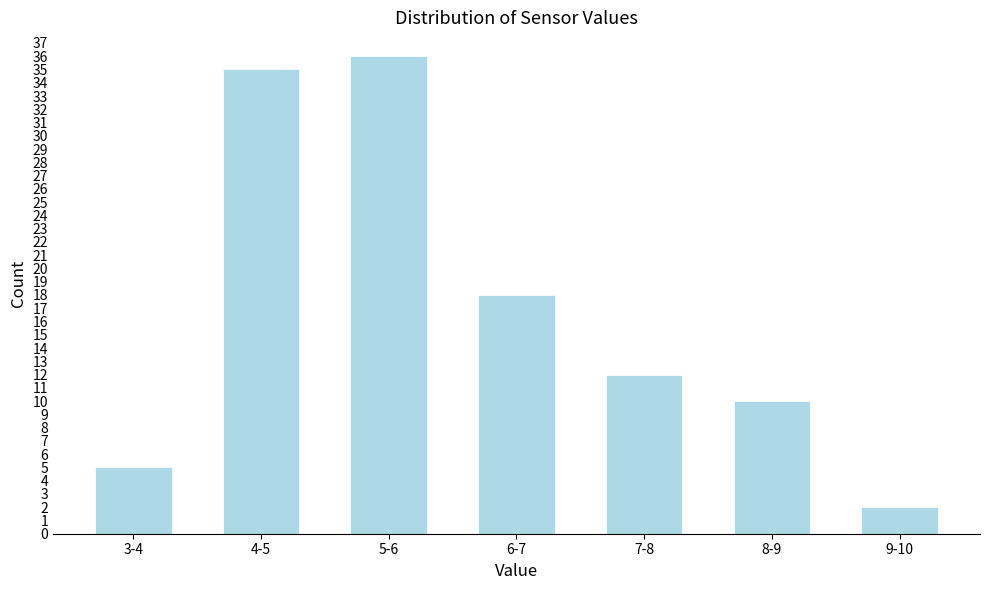

Reading left to right, transcribe all the data shown in this chart.

3-4=5	4-5=35	5-6=36	6-7=18	7-8=12	8-9=10	9-10=2